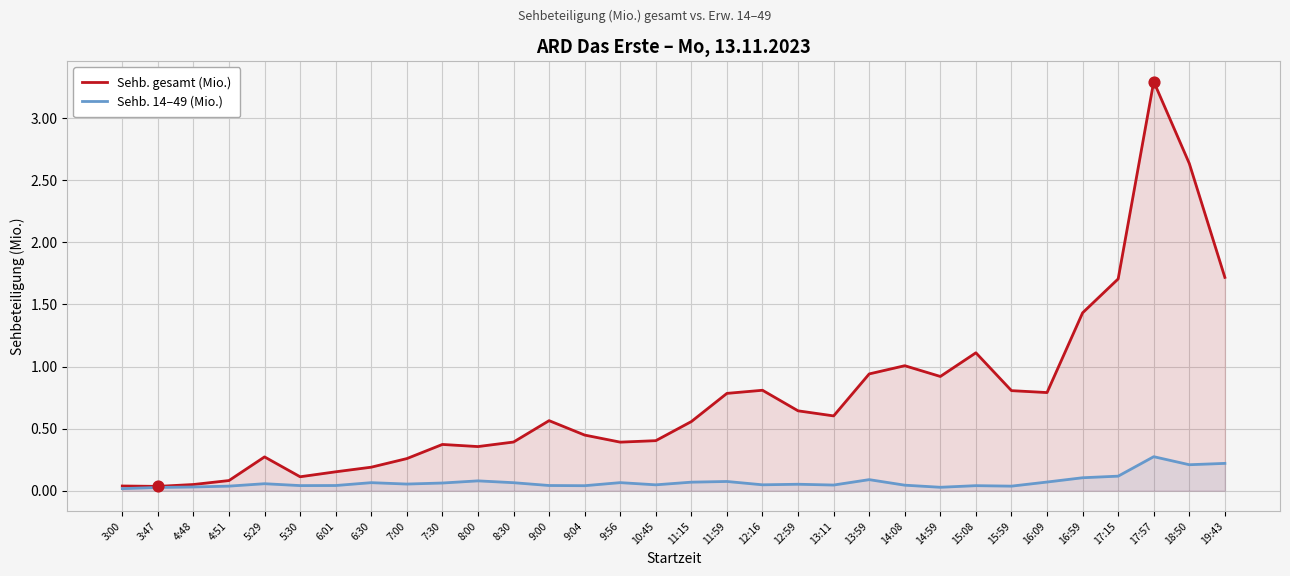

At how many categories does at least one series exceed 1?

7